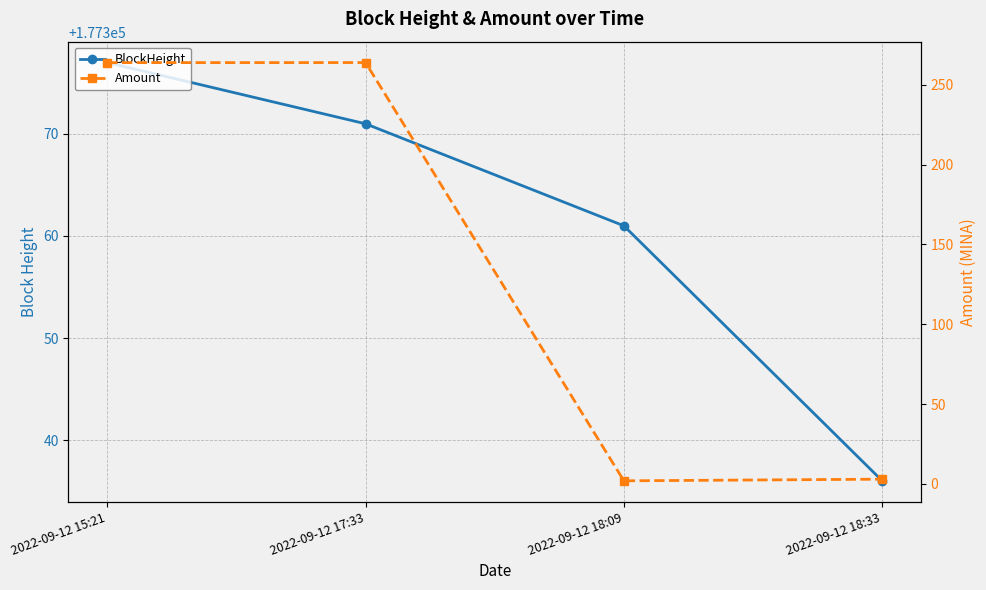

The value of BlockHeight at 2022-09-12 17:33 is 53530.2. True or false?

False